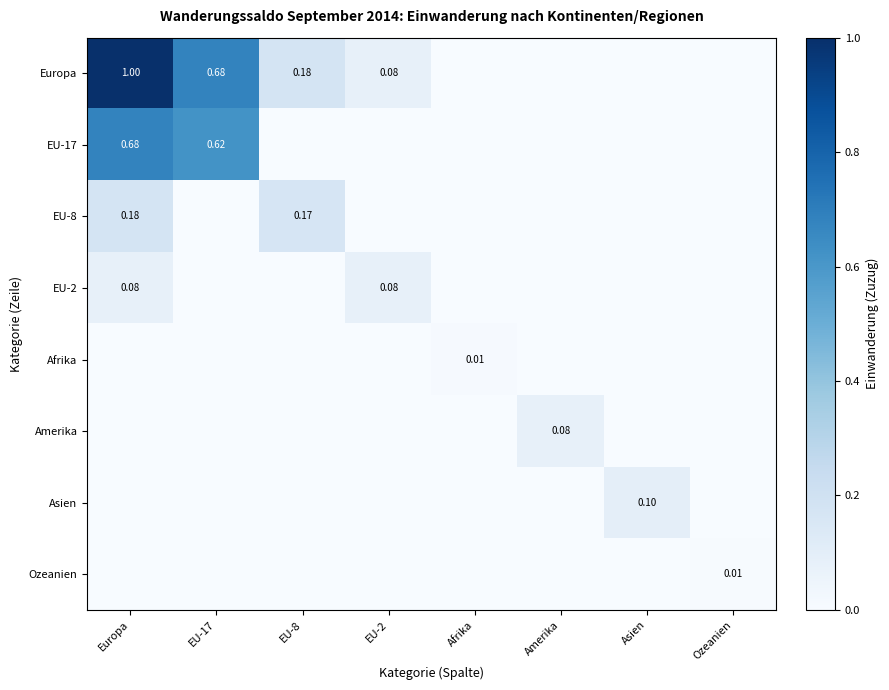

Is the value of Afrika at EU-17 greater than the value of Asien at EU-2?

No